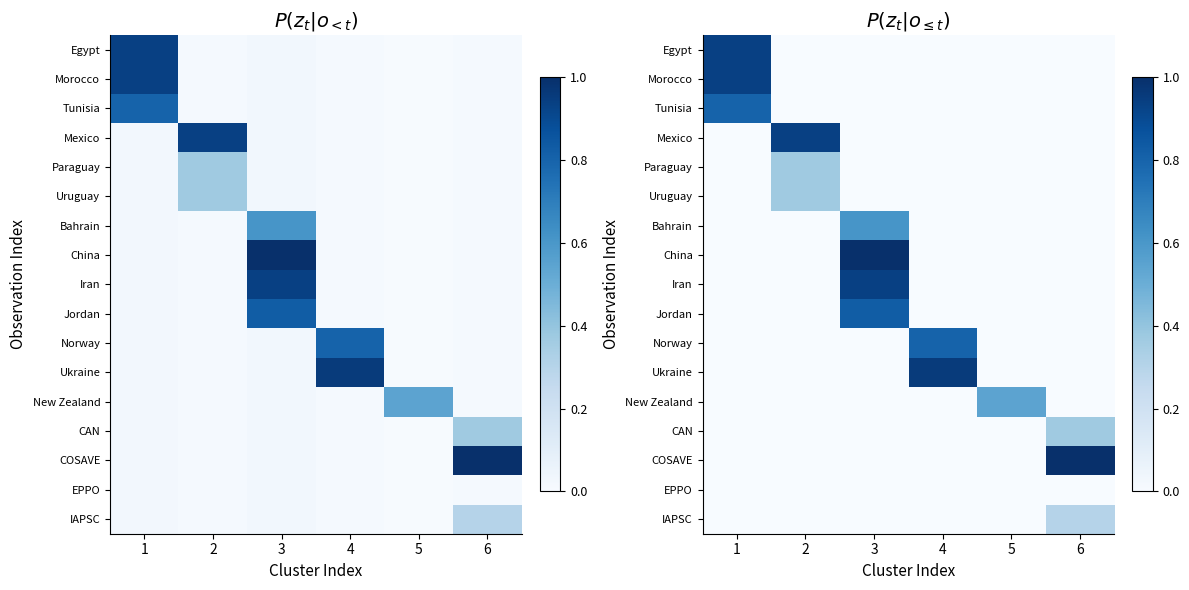

True or false: Bahrain has a value of -0.2 at 6.

False